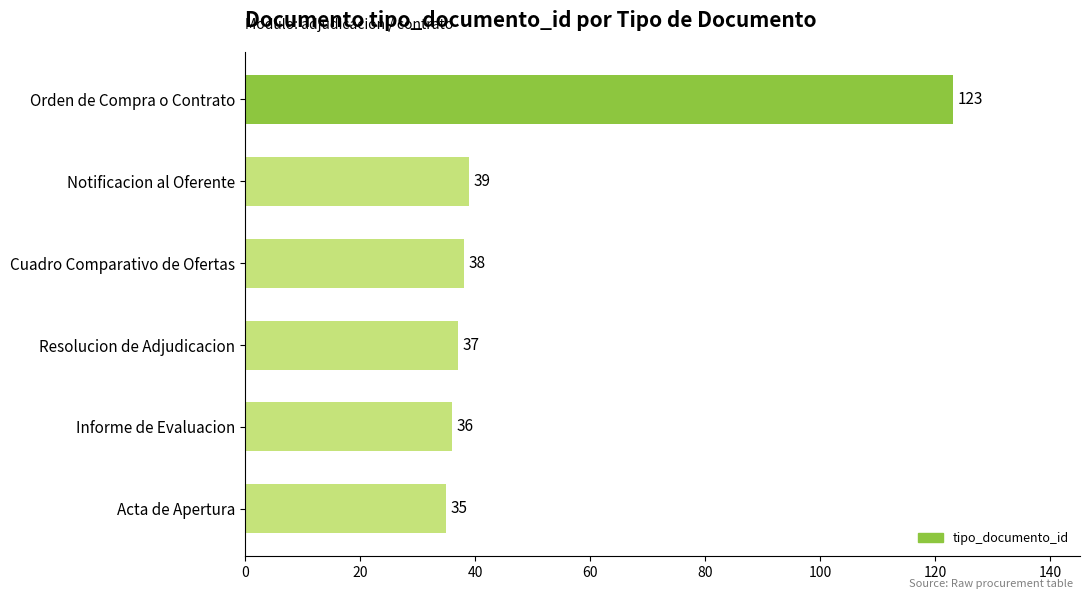

At which label is the value closest to 79?

Notificacion al Oferente